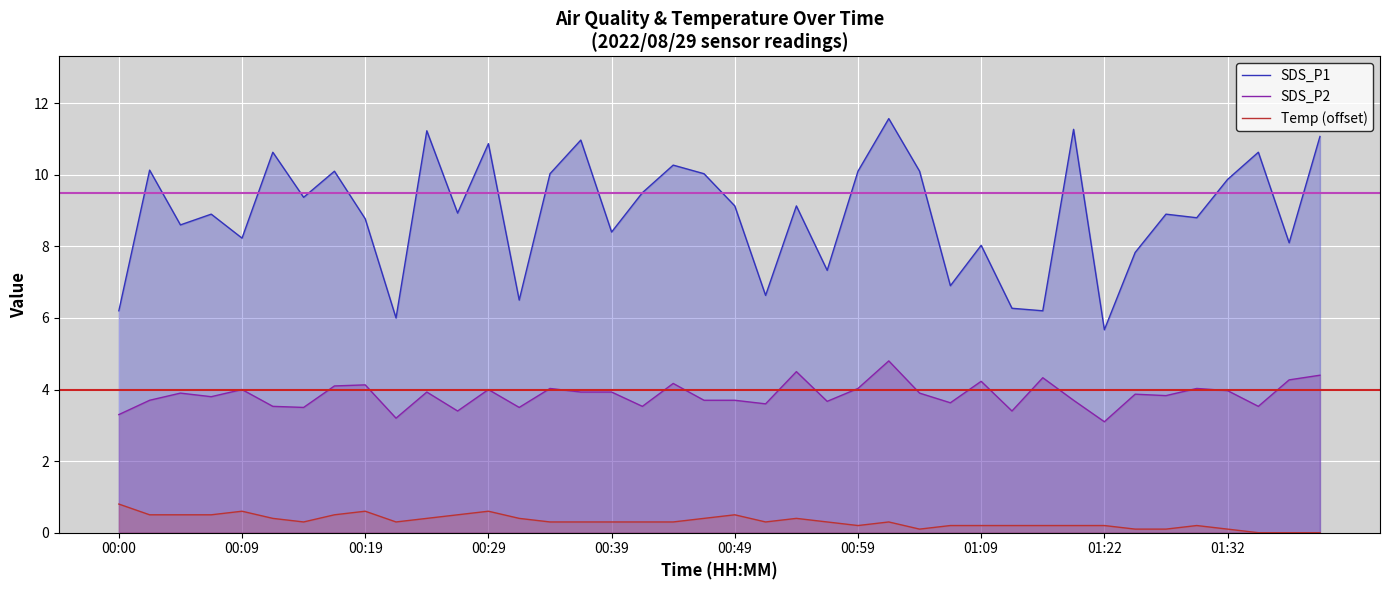

What is the difference between the highest and lowest values at 00:49?

8.6